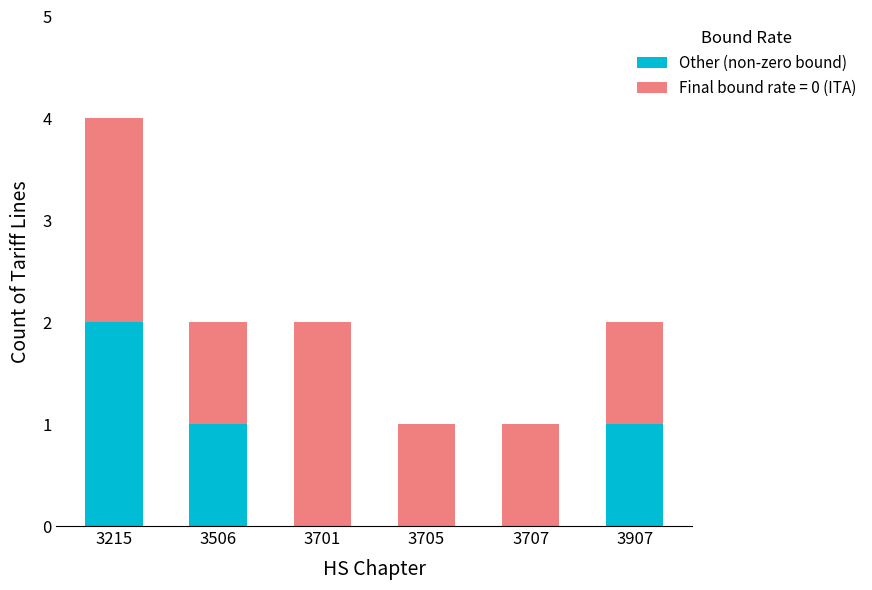

Are the bars horizontal?

No